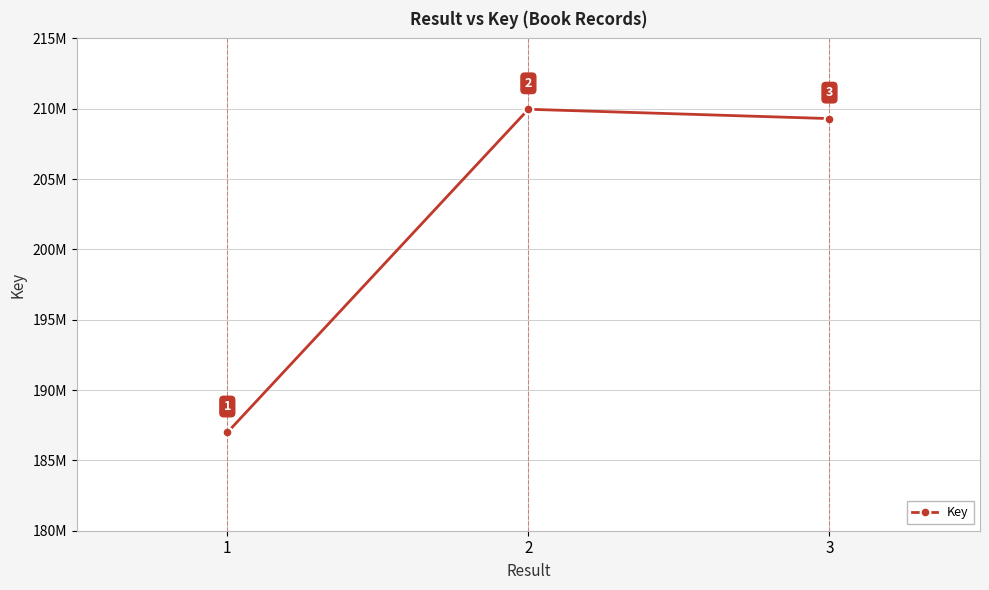

What is the change in value from 2 to 3?

-663180